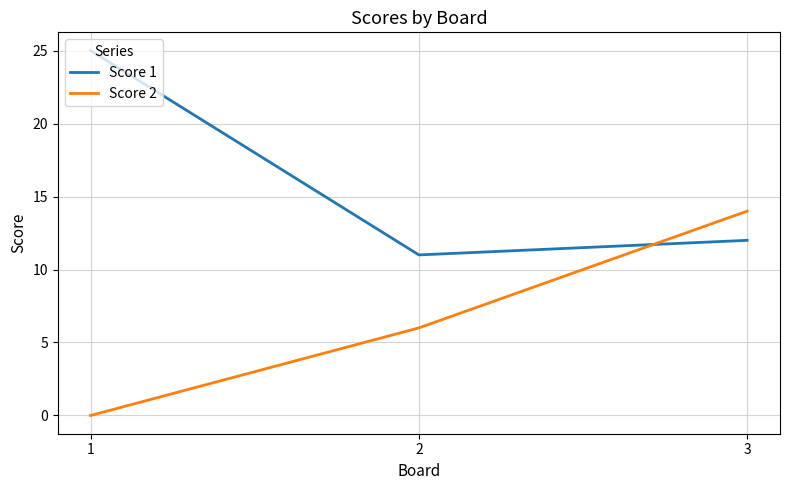

What is the sum of all Score 2 values?

20